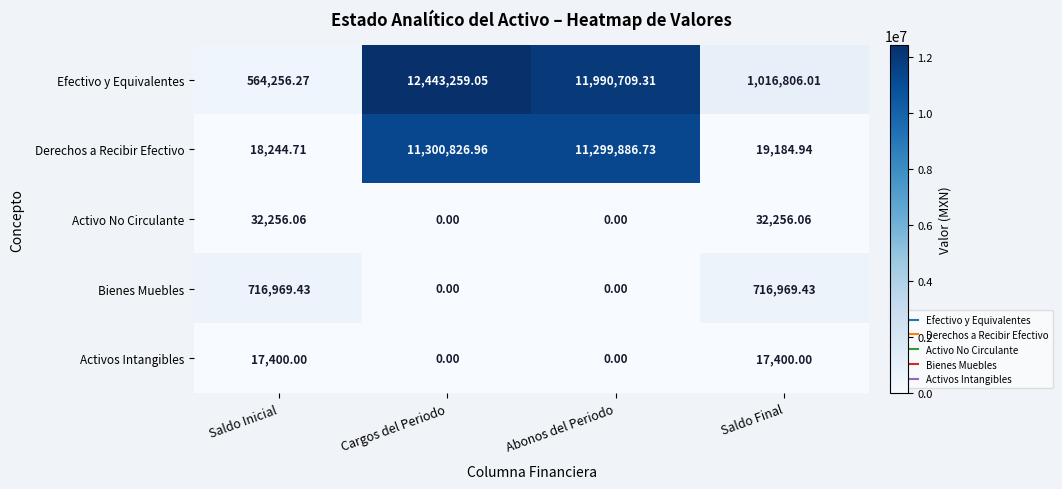

Rank the series at Saldo Final from highest to lowest value.

Efectivo y Equivalentes, Bienes Muebles, Activo No Circulante, Derechos a Recibir Efectivo, Activos Intangibles